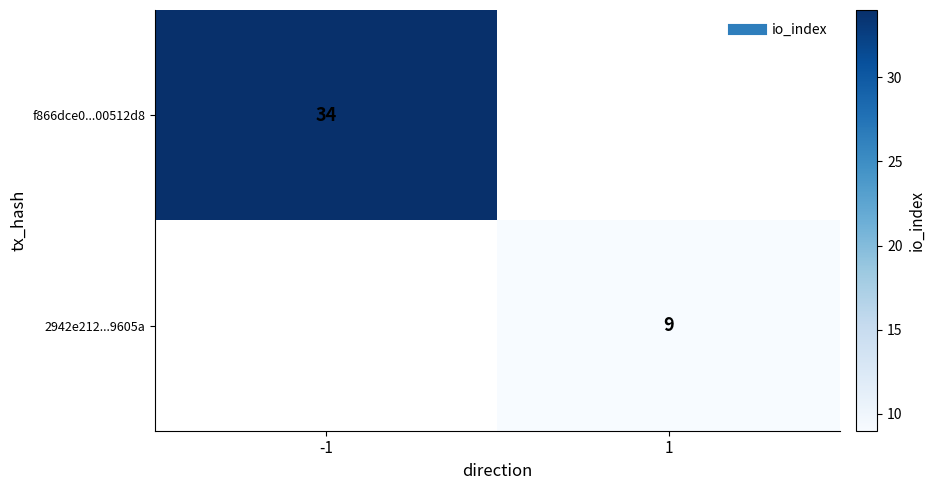

List the labels in order of f866dce0...00512d8 value, largest first.

-1, 1